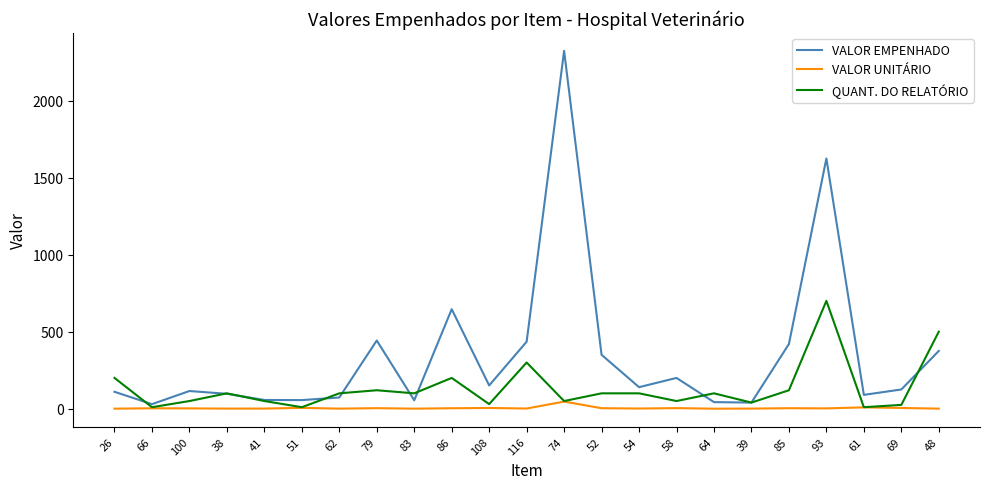

What is the maximum value for QUANT. DO RELATÓRIO?

700.0